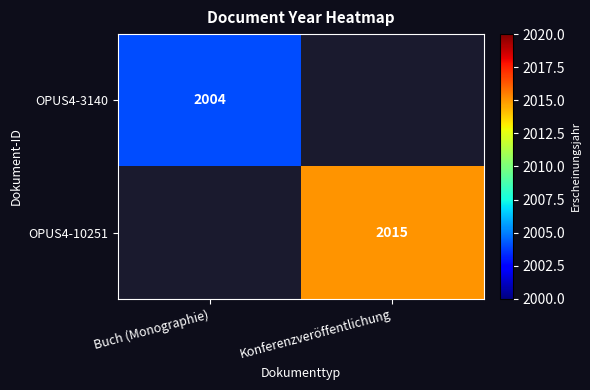

True or false: OPUS4-3140 has a value of 2004 at Buch (Monographie).

True